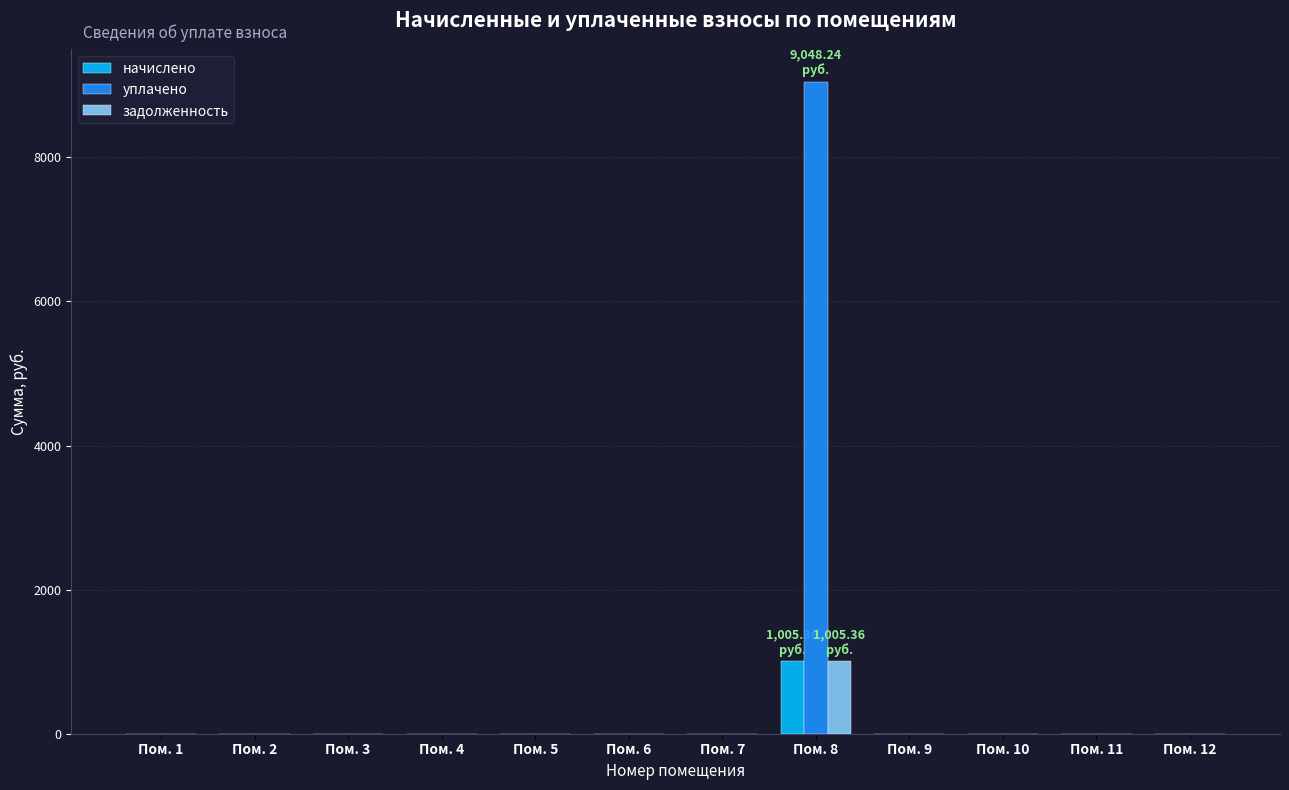

What is the sum of all уплачено values?

9048.2